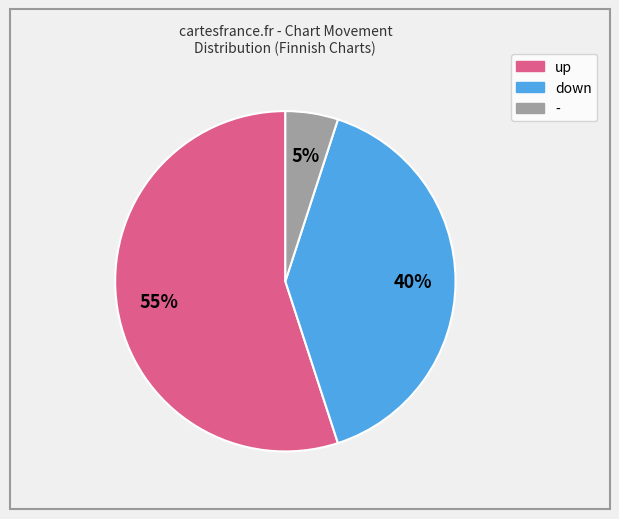

How many slices are in this pie chart?

3